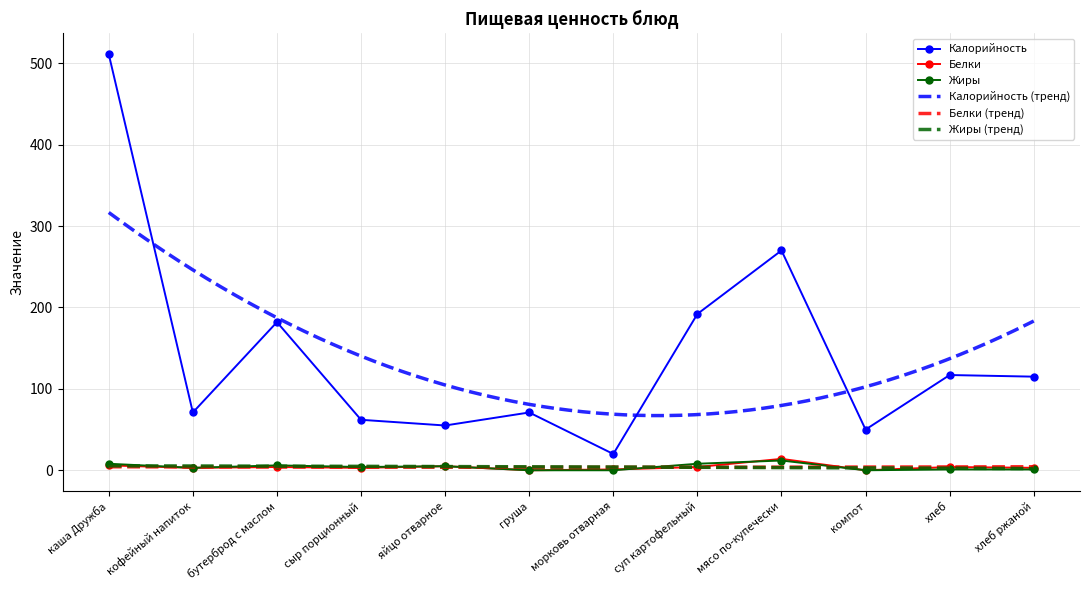

What is the difference between the highest and lowest values at хлеб ржаной?

114